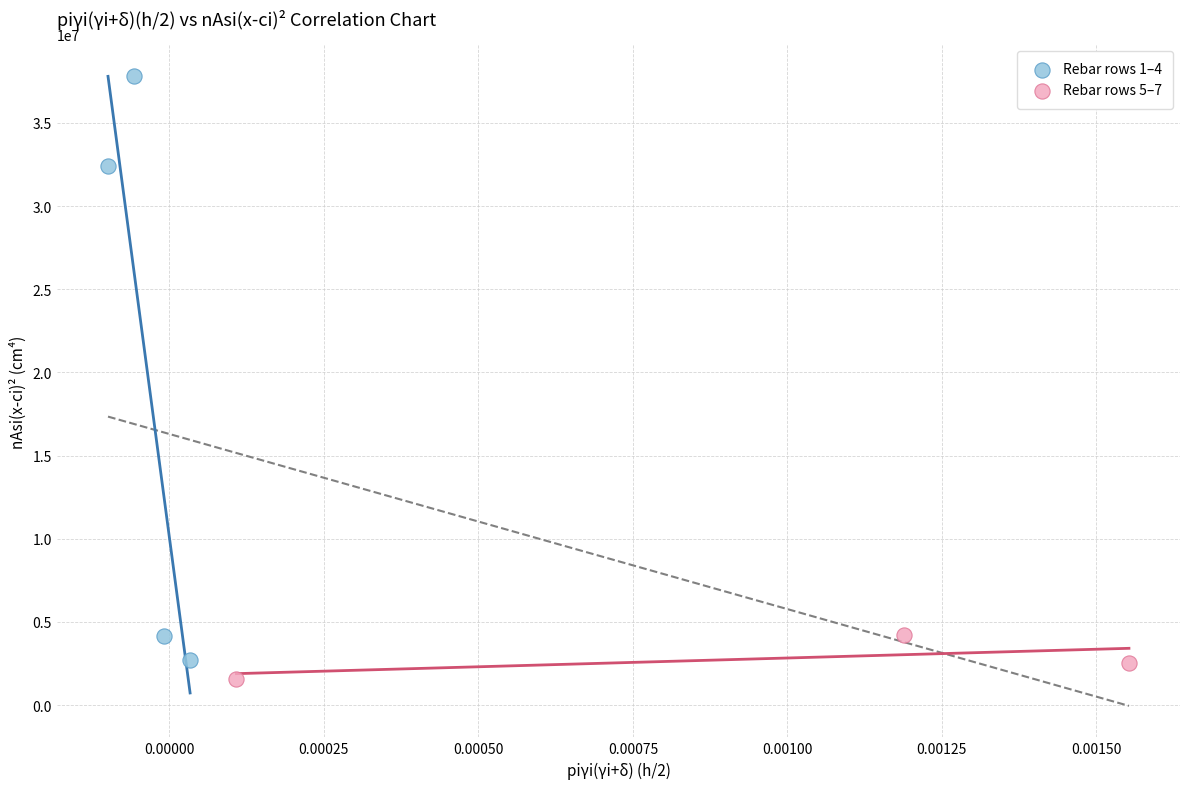

Which series reaches the maximum Y coordinate?

Rebar rows 1–4